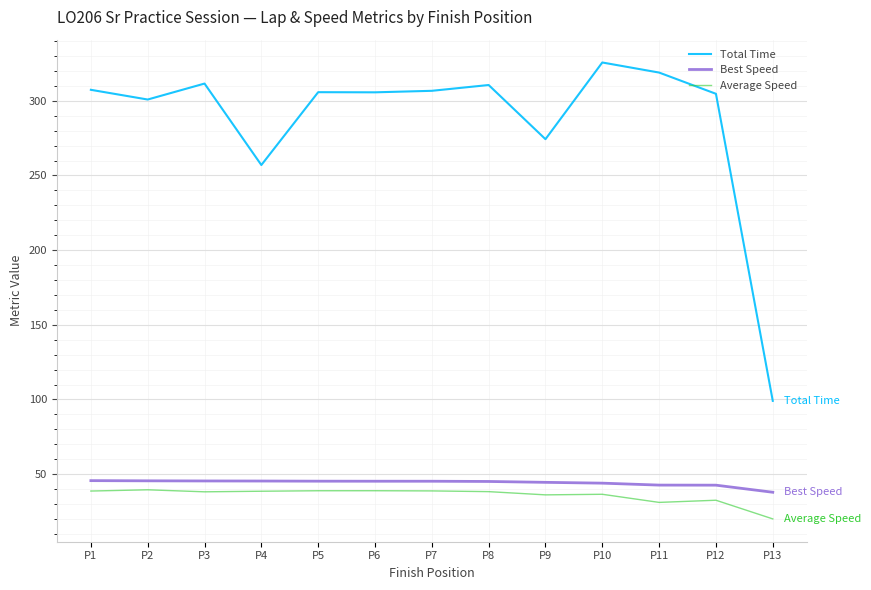

Which series has the largest total across all categories?

Total Time